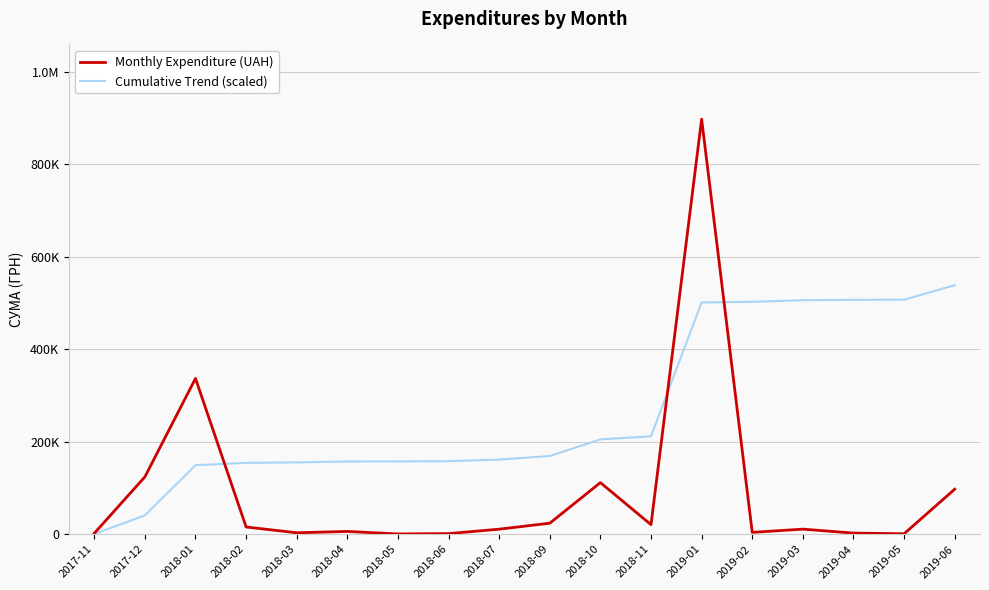

What are all the series names shown in the legend?

Monthly Expenditure (UAH), Cumulative Trend (scaled)